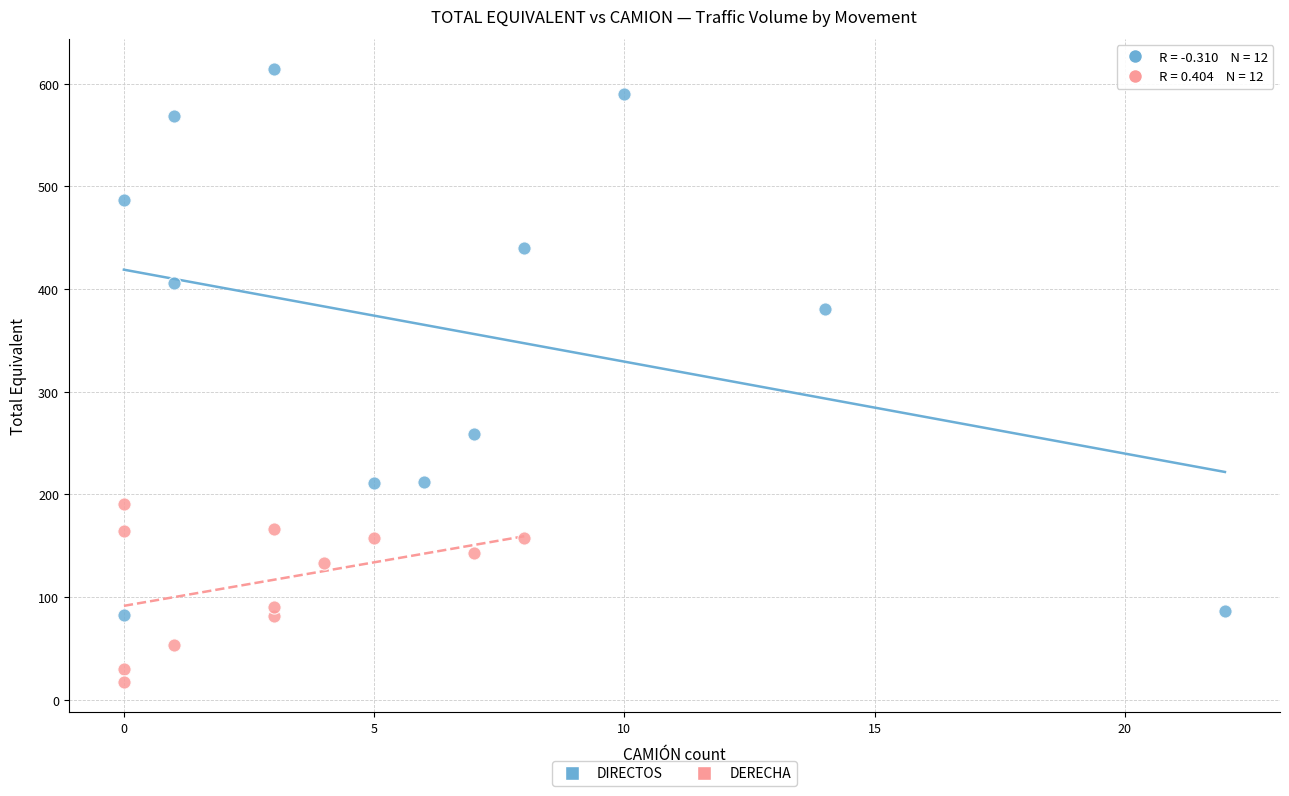

What are all the series names shown in the legend?

DIRECTOS, DERECHA